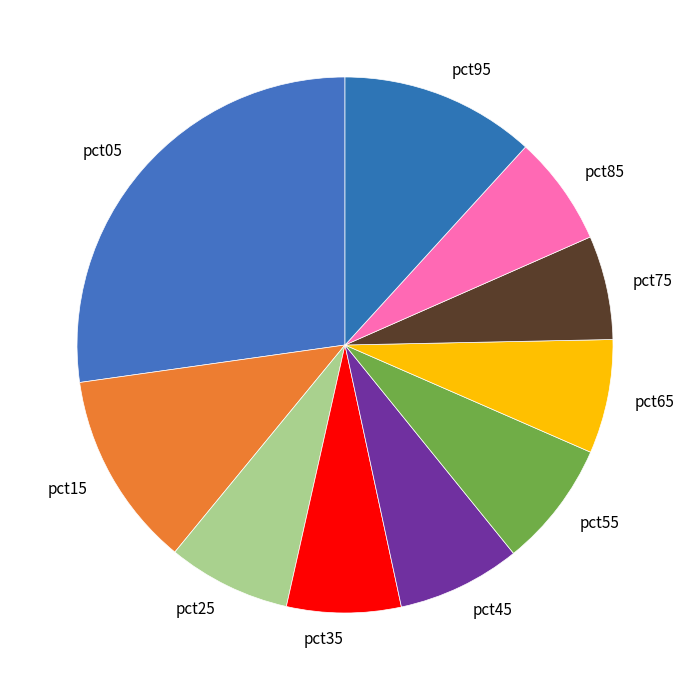

Is there any slice that represents more than half of the pie?

No